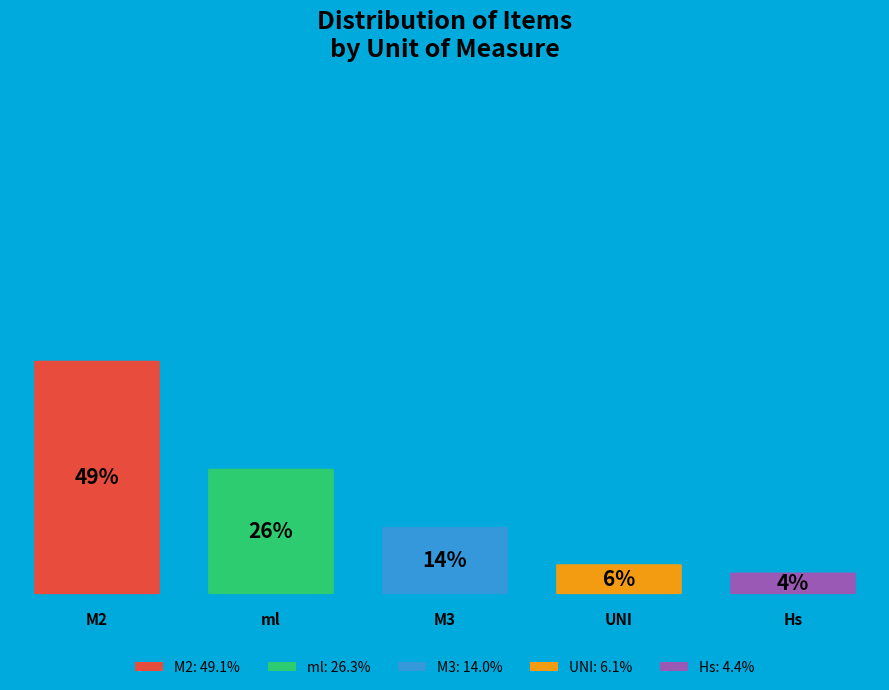

What portion of the pie excludes UNI?

93.9%